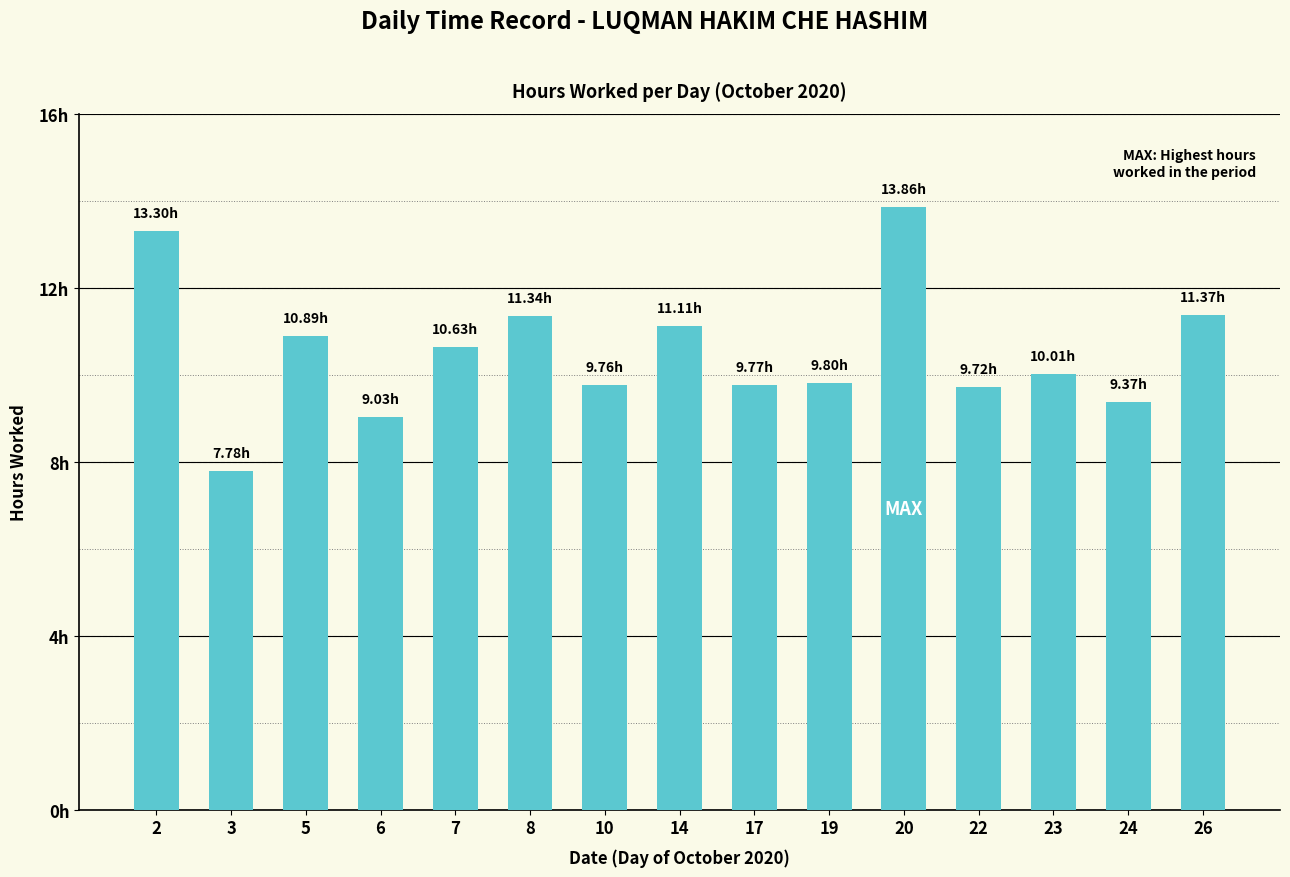

What is the ratio of the value at 23 to the value at 2?

0.8